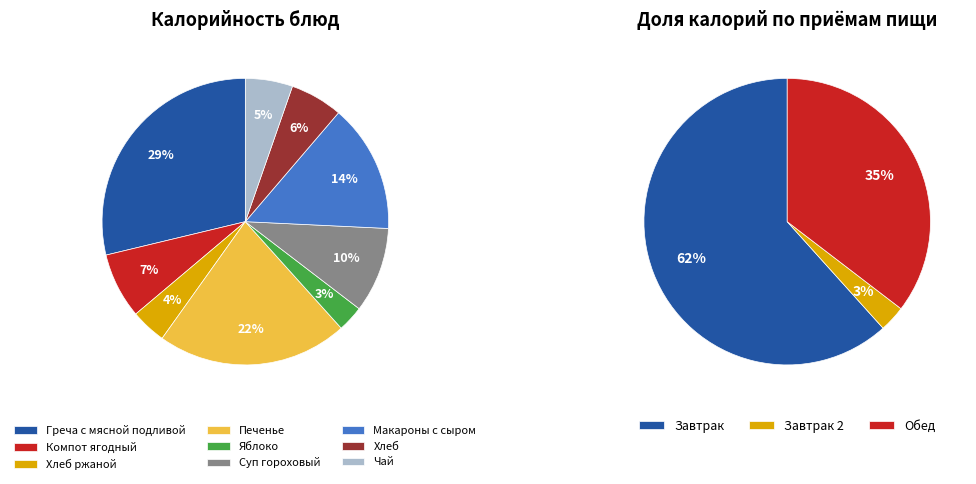

Does Суп гороховый represent more than half of the total?

No